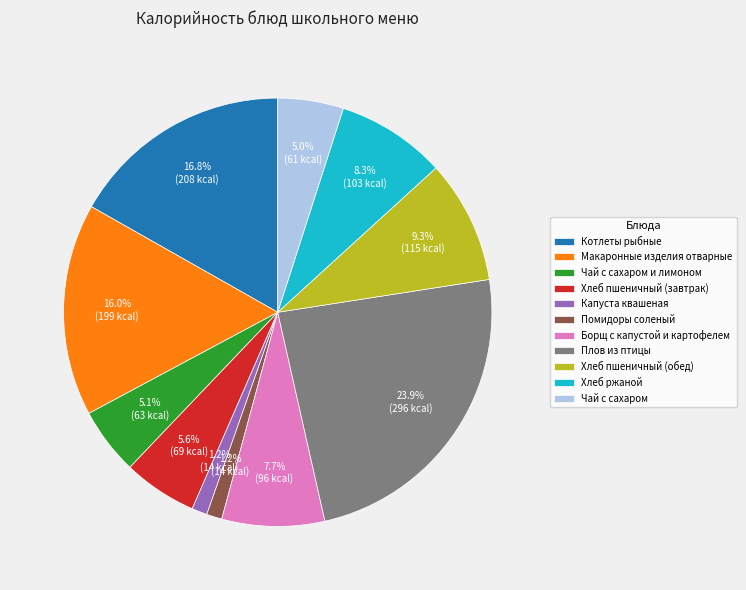

How much of the chart is everything except Плов из птицы?

76.1%